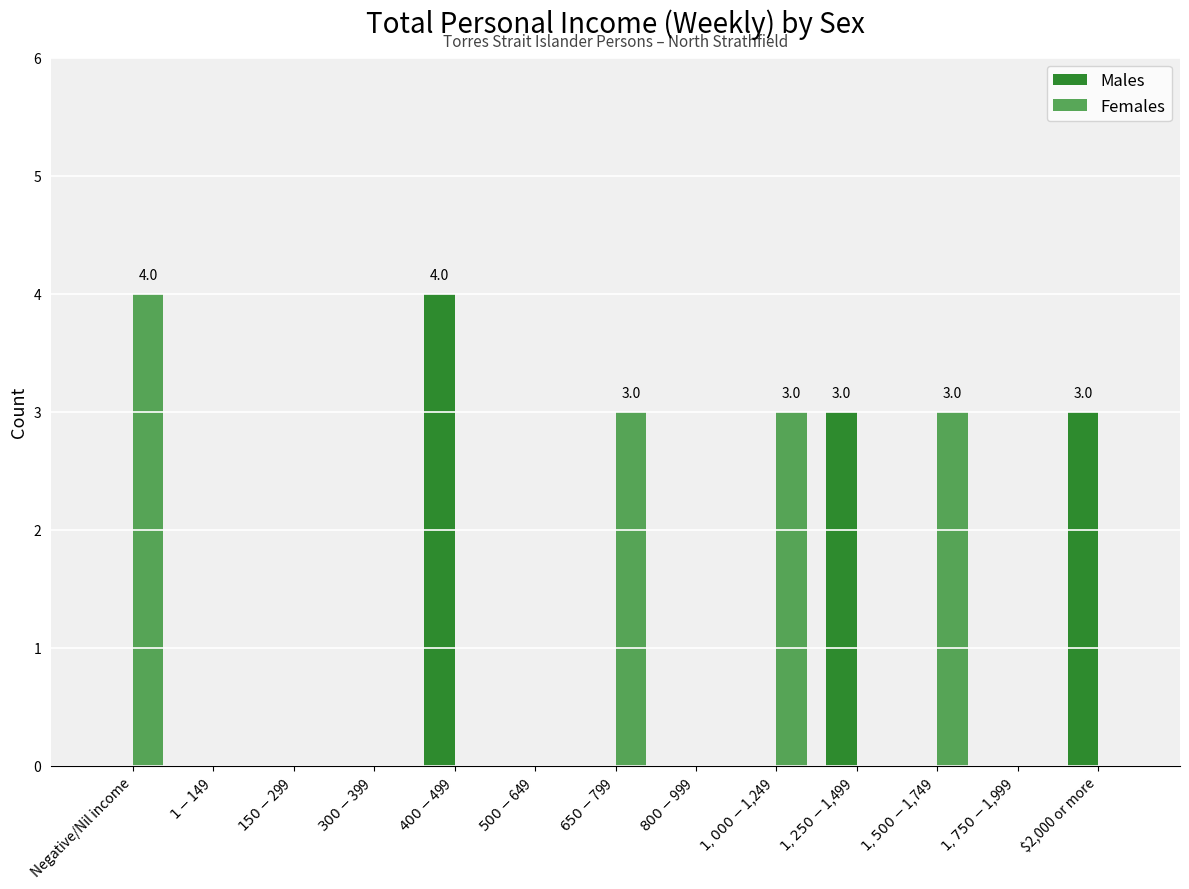

How many series are shown in this chart?

2